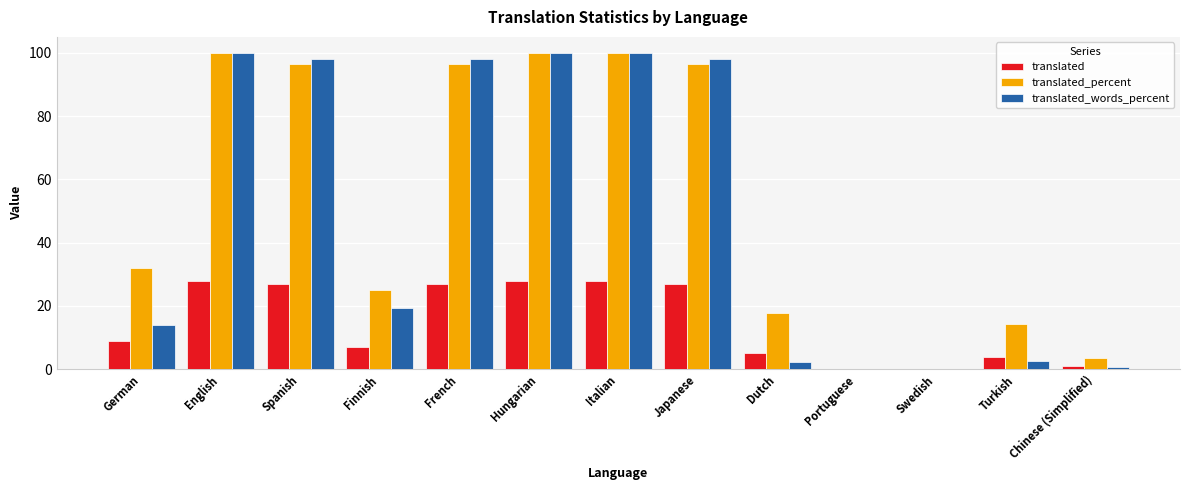

What is the maximum value for translated?

28.0